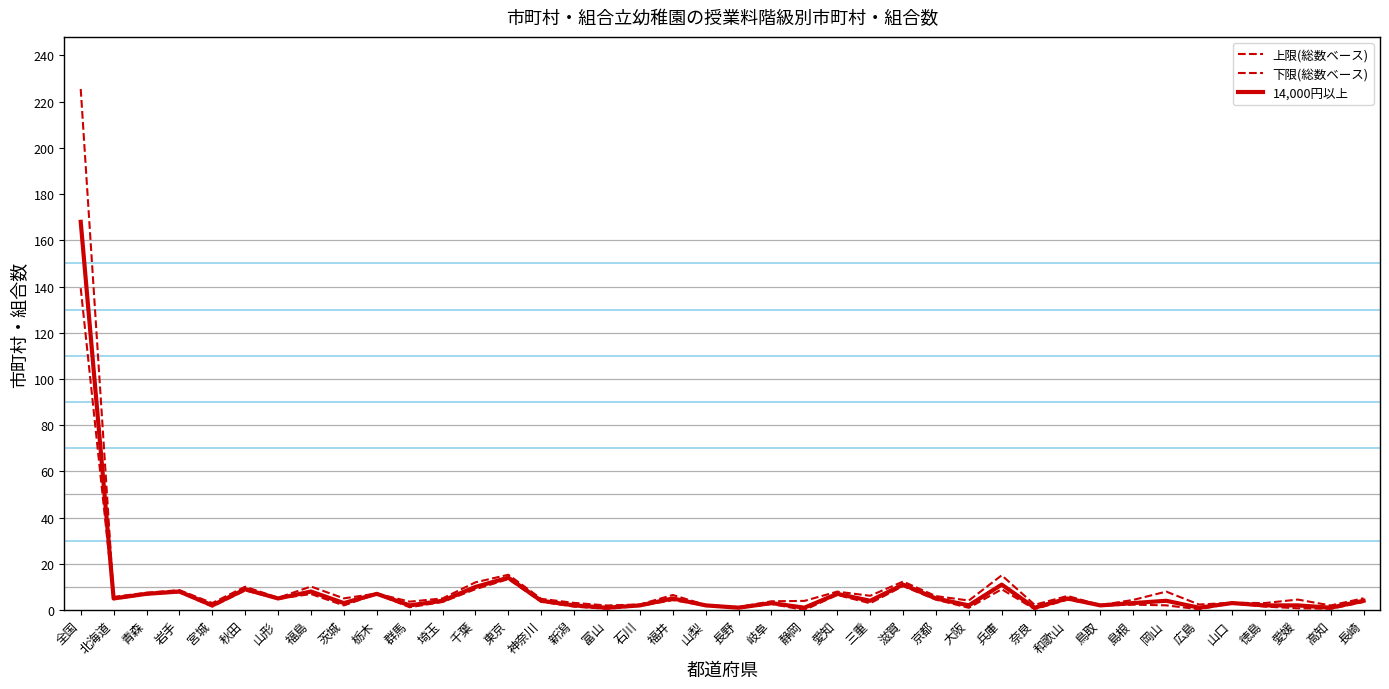

What is the greatest value displayed?

225.5